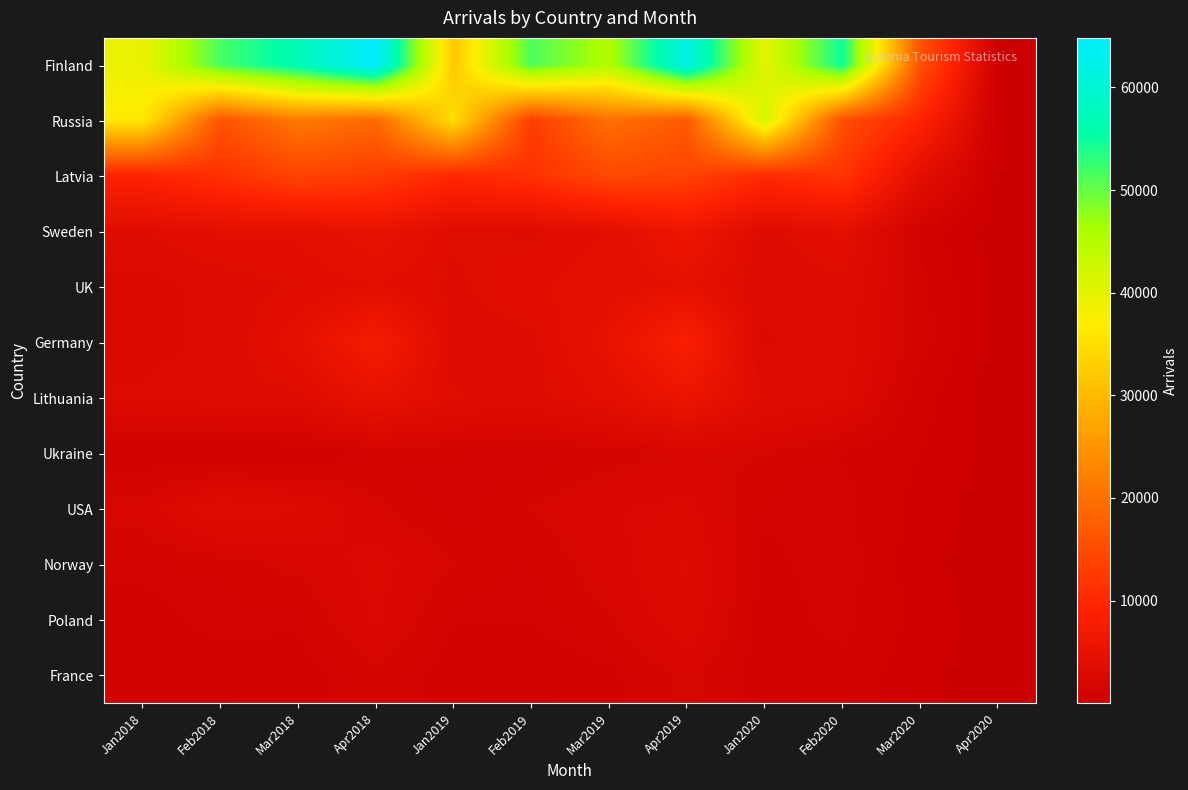

Reading left to right, what are all the values shown in this chart?

Finland: Jan2018=39270	Feb2018=51628	Mar2018=56941	Apr2018=64824	Jan2019=31968	Feb2019=51416	Mar2019=45353	Apr2019=62142	Jan2020=39963	Feb2020=54977	Mar2020=15934	Apr2020=64
Russia: Jan2018=36386	Feb2018=16125	Mar2018=21235	Apr2018=19038	Jan2019=34924	Feb2019=12932	Mar2019=19969	Apr2019=16886	Jan2020=42043	Feb2020=15470	Mar2020=9407	Apr2020=169
Latvia: Jan2018=9293	Feb2018=11219	Mar2018=13892	Apr2018=12854	Jan2019=10007	Feb2019=11343	Mar2019=14523	Apr2019=13873	Jan2020=10425	Feb2020=11852	Mar2020=4143	Apr2020=176
Sweden: Jan2018=3619	Feb2018=4254	Mar2018=4242	Apr2018=5278	Jan2019=3643	Feb2019=3499	Mar2019=4159	Apr2019=6163	Jan2020=3350	Feb2020=4320	Mar2020=1176	Apr2020=62
UK: Jan2018=2618	Feb2018=3256	Mar2018=3638	Apr2018=4106	Jan2019=3447	Feb2019=4010	Mar2019=4410	Apr2019=4755	Jan2020=3056	Feb2020=3392	Mar2020=1575	Apr2020=65
Germany: Jan2018=2724	Feb2018=3064	Mar2018=4527	Apr2018=7607	Jan2019=3280	Feb2019=3427	Mar2019=5169	Apr2019=8371	Jan2020=2849	Feb2020=3268	Mar2020=1631	Apr2020=39
Lithuania: Jan2018=2998	Feb2018=3367	Mar2018=3437	Apr2018=5108	Jan2019=3631	Feb2019=3346	Mar2019=4262	Apr2019=5811	Jan2020=3484	Feb2020=3034	Mar2020=1087	Apr2020=40
Ukraine: Jan2018=1018	Feb2018=870	Mar2018=934	Apr2018=1452	Jan2019=1504	Feb2019=1296	Mar2019=1680	Apr2019=2032	Jan2020=1917	Feb2020=1372	Mar2020=884	Apr2020=147
USA: Jan2018=2175	Feb2018=3455	Mar2018=3007	Apr2018=2035	Jan2019=1370	Feb2019=1924	Mar2019=2377	Apr2019=2571	Jan2020=1448	Feb2020=1566	Mar2020=687	Apr2020=13
Norway: Jan2018=1500	Feb2018=1653	Mar2018=2046	Apr2018=2628	Jan2019=1928	Feb2019=1560	Mar2019=2208	Apr2019=2998	Jan2020=1276	Feb2020=1631	Mar2020=544	Apr2020=5
Poland: Jan2018=1237	Feb2018=1538	Mar2018=1462	Apr2018=2499	Jan2019=1400	Feb2019=1401	Mar2019=1861	Apr2019=2882	Jan2020=1135	Feb2020=1564	Mar2020=697	Apr2020=13
France: Jan2018=1079	Feb2018=1143	Mar2018=1153	Apr2018=1821	Jan2019=1164	Feb2019=1113	Mar2019=1263	Apr2019=2073	Jan2020=1076	Feb2020=1222	Mar2020=527	Apr2020=26